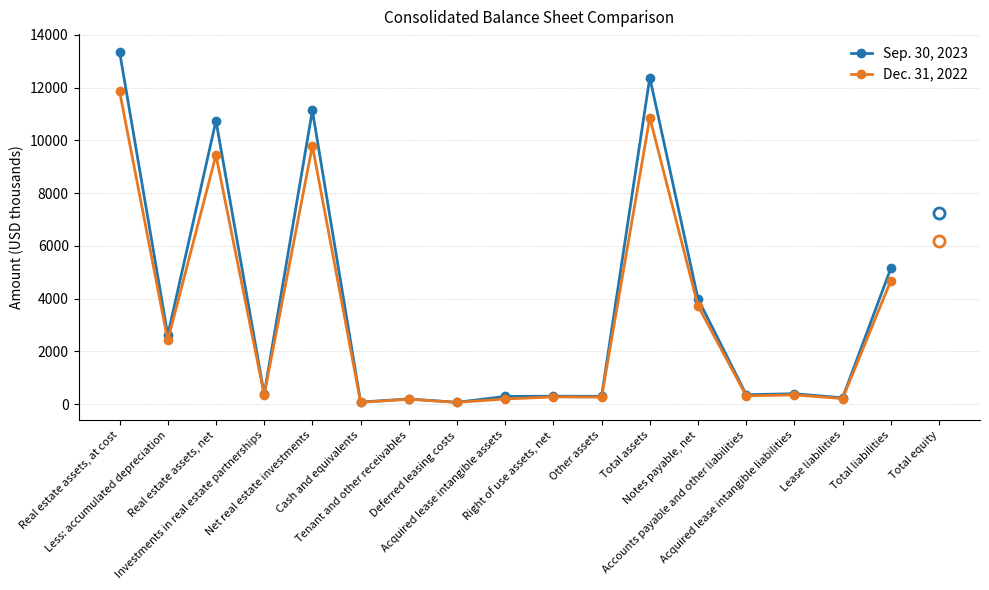

Which series changed the most between Real estate assets, at cost and Cash and equivalents?

Sep. 30, 2023